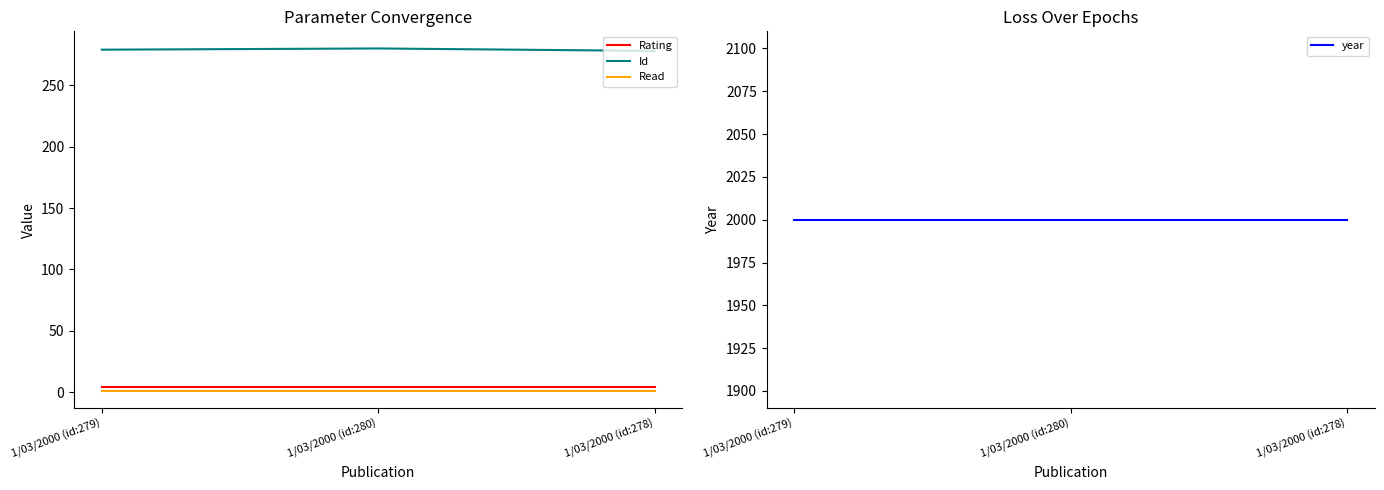

Which series has the largest range (max minus min)?

Id